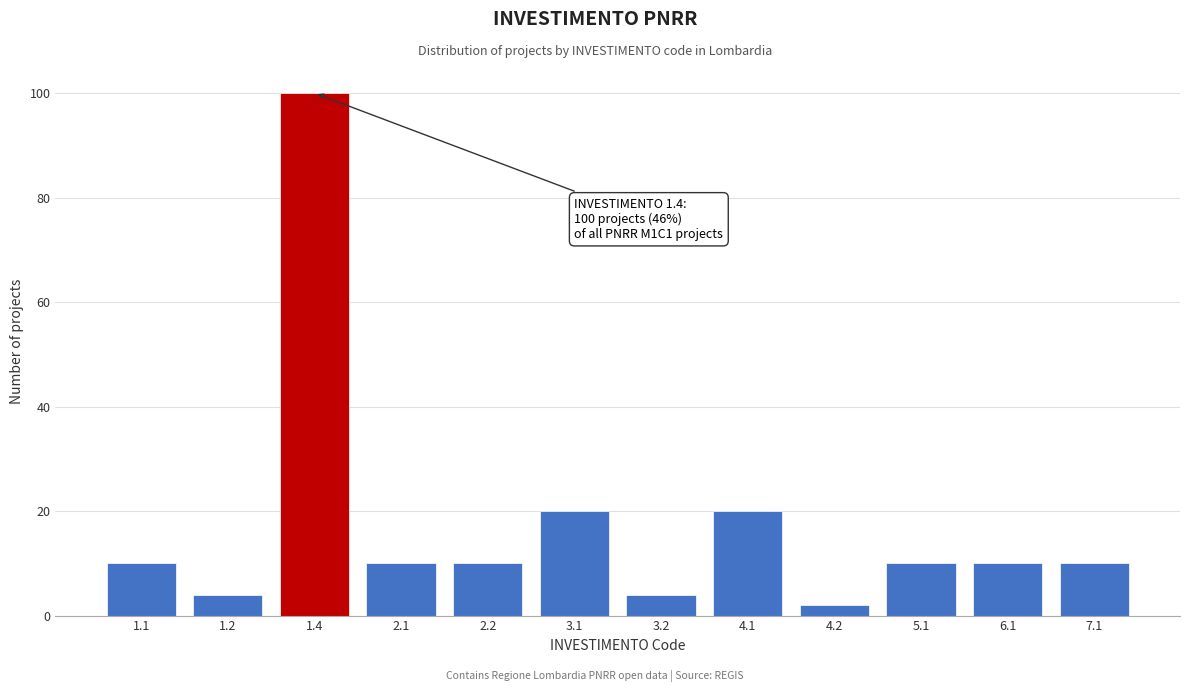

Reading left to right, extract all data points from this chart.

10	4	100	10	10	20	4	20	2	10	10	10